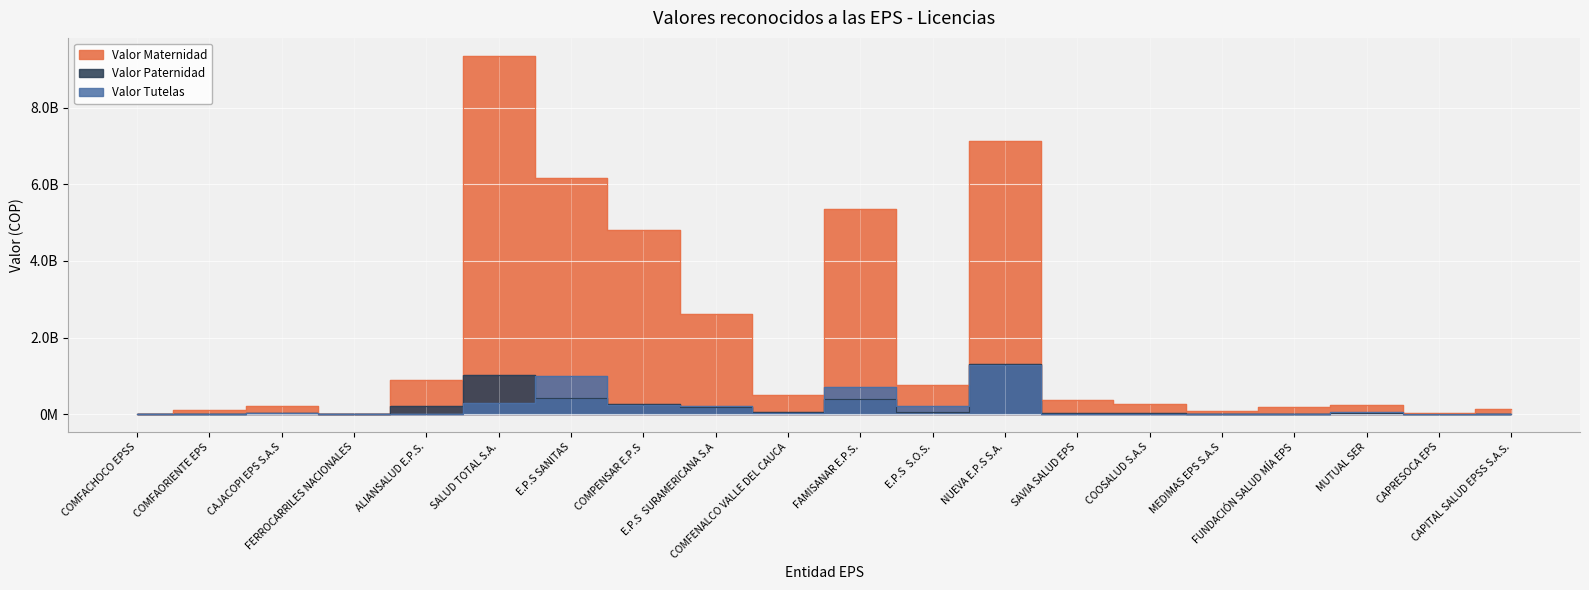

List the labels in order of Valor Maternidad value, smallest first.

FERROCARRILES NACIONALES, COMFACHOCO EPSS, CAPRESOCA EPS, MEDIMAS EPS S.A.S, COMFAORIENTE EPS, CAPITAL SALUD EPSS S.A.S., FUNDACIÓN SALUD MÍA EPS, CAJACOPI EPS S.A.S, MUTUAL SER, COOSALUD S.A.S, SAVIA SALUD EPS, COMFENALCO VALLE DEL CAUCA, E.P.S  S.O.S., ALIANSALUD E.P.S., E.P.S  SURAMERICANA S.A, COMPENSAR E.P.S, FAMISANAR E.P.S., E.P.S SANITAS, NUEVA E.P.S S.A., SALUD TOTAL S.A.